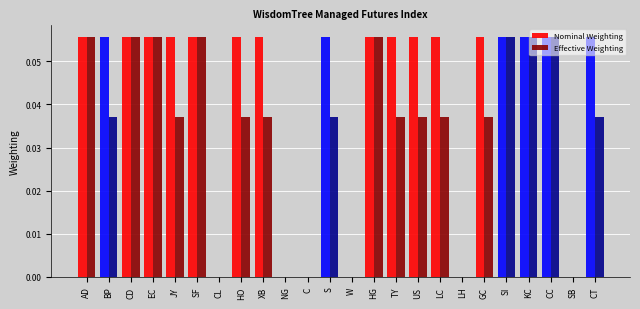

Is it true that Effective Weighting equals 0.1 at BP?

False